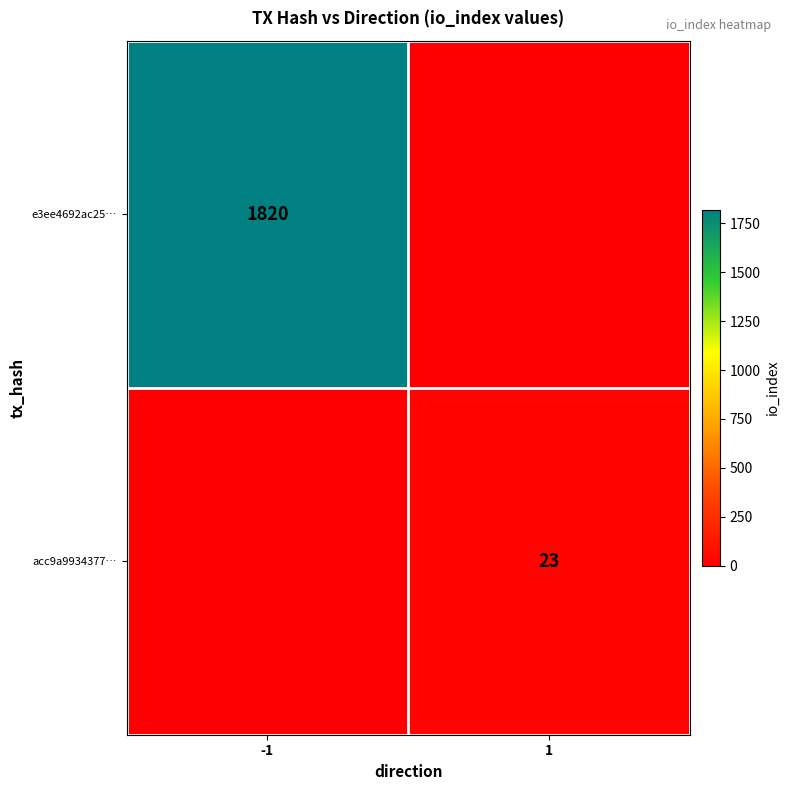

What is the sum of all acc9a9934377… values?

23